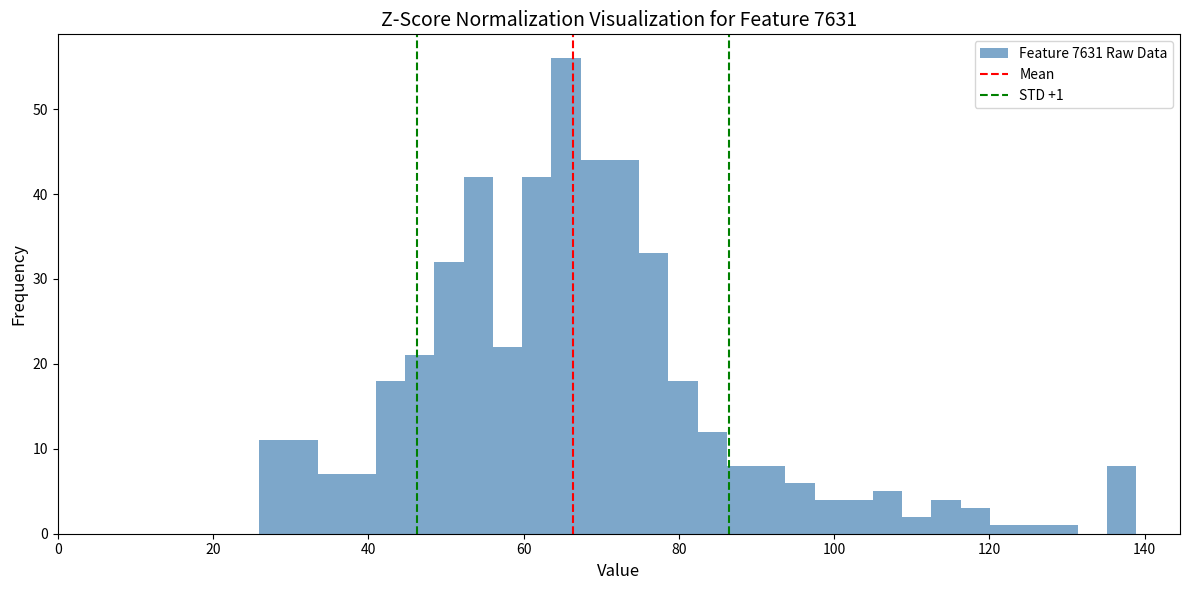

Around what value on the x-axis is the tallest bar? Give the approximate position of its centre, as read against the axis.

66